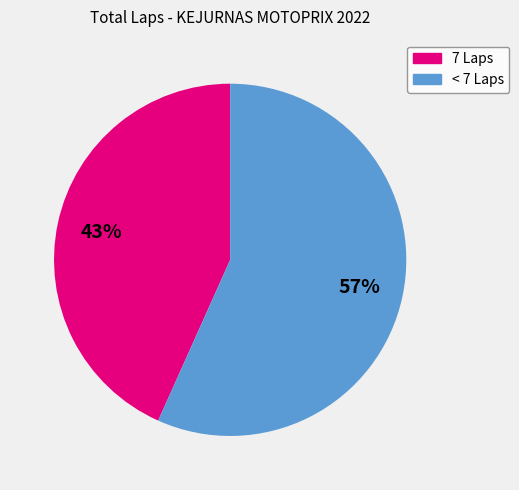

Is there a majority slice in this chart?

Yes